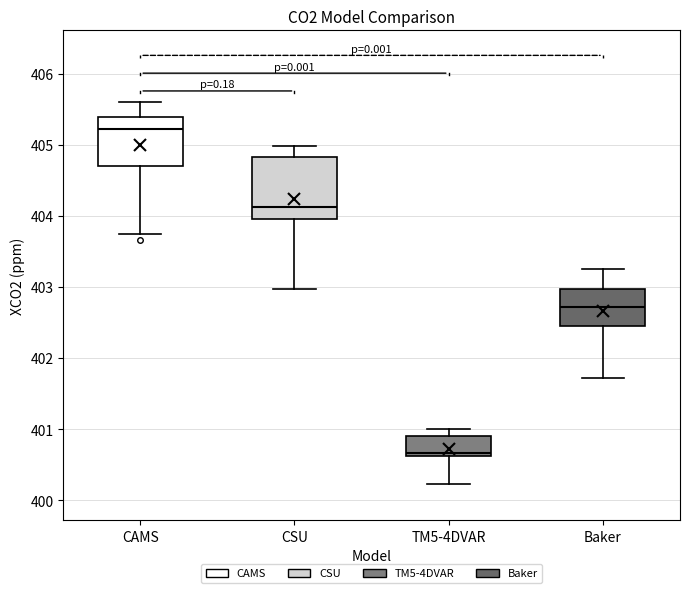

Comparing the boxes themselves (not the whiskers), which one is the tallest?

CSU